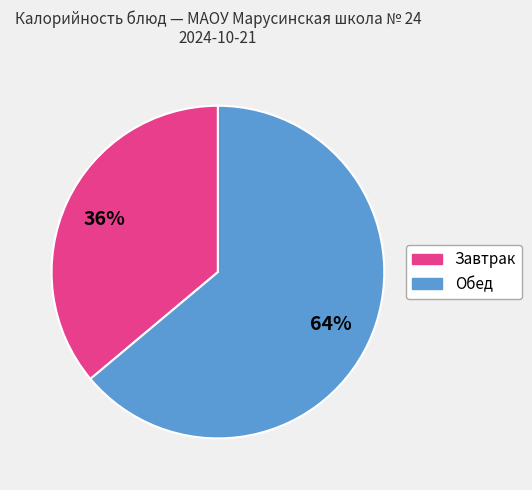

How many segments does this pie chart have?

2